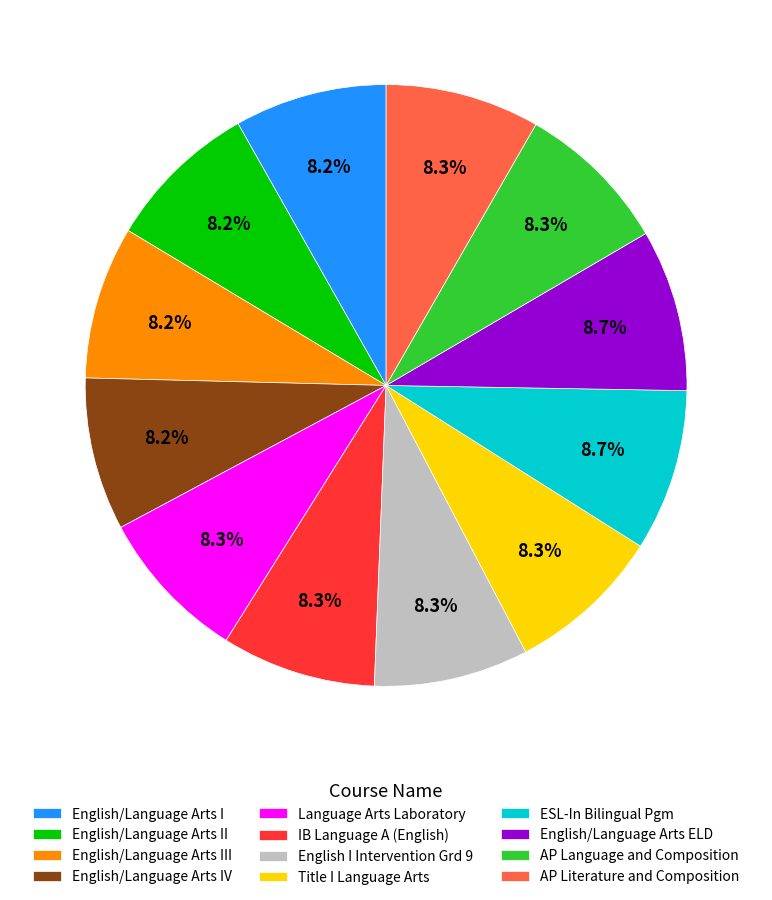

To the nearest percent, what portion does Language Arts Laboratory represent?

8%